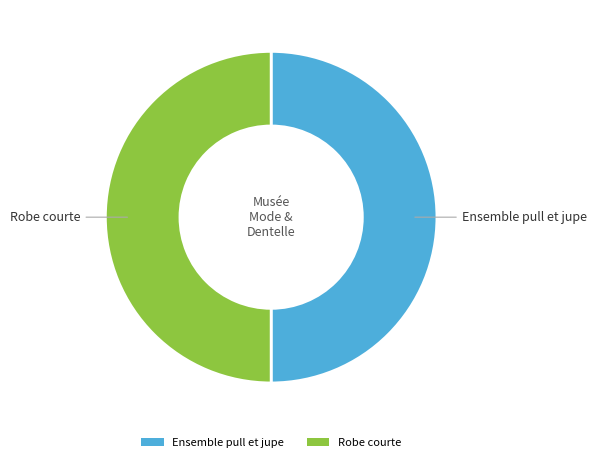

Is the sum of Ensemble pull et jupe and Robe courte greater than half?

Yes